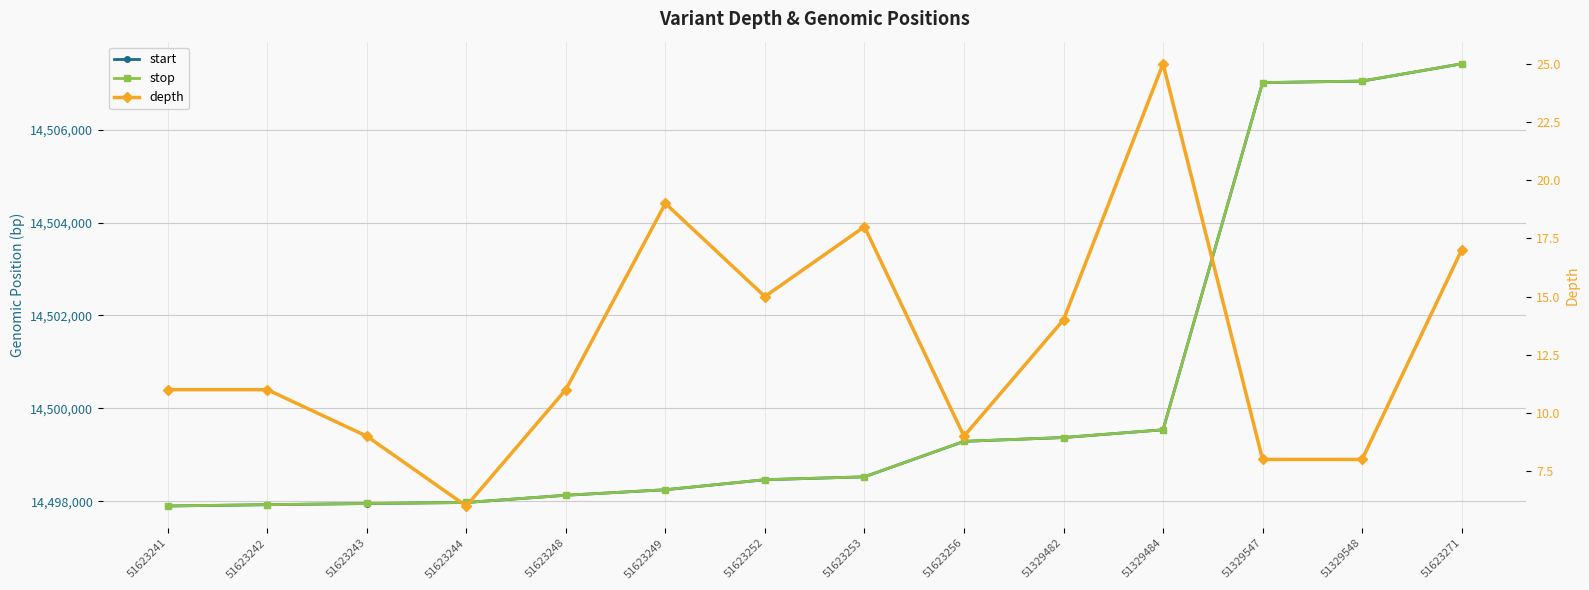

What is the difference between the second highest and minimum values in the start series?

9150